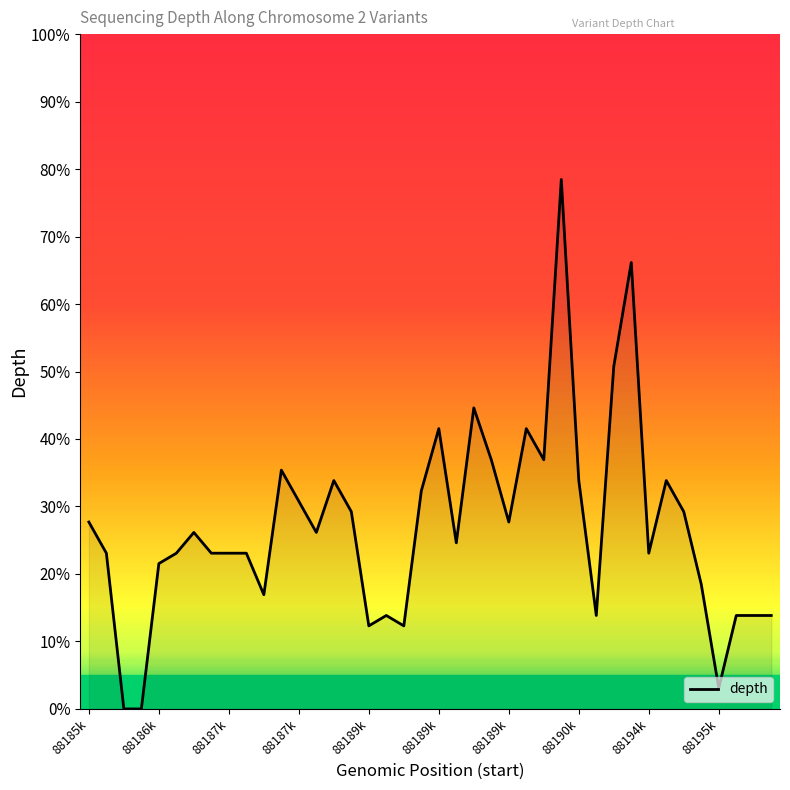

What is the maximum value shown in the chart?

78.5